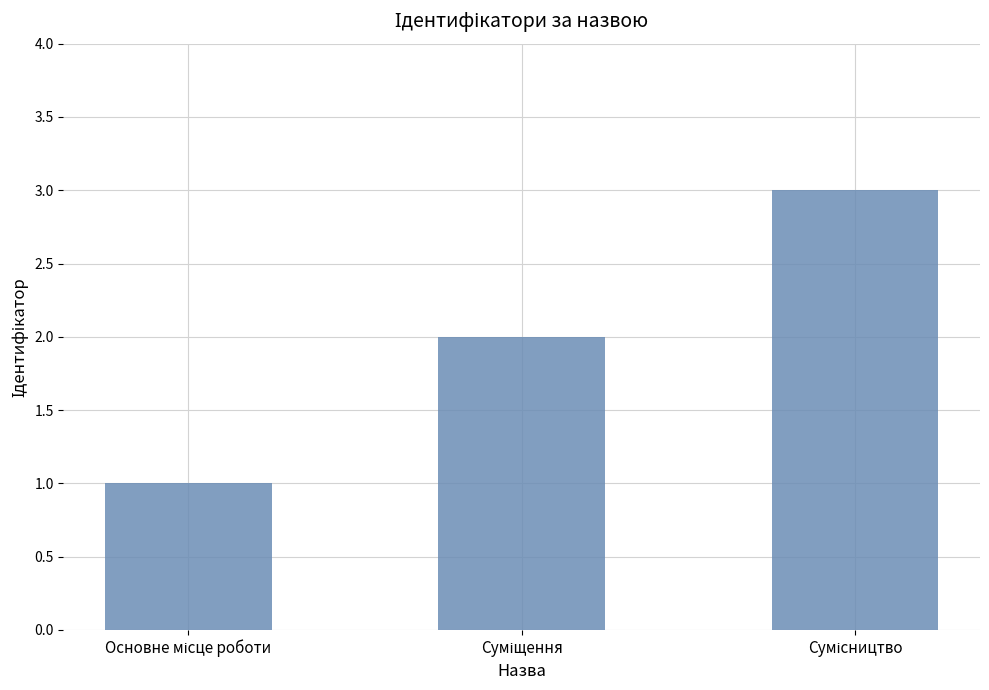

What is the greatest value displayed?

3